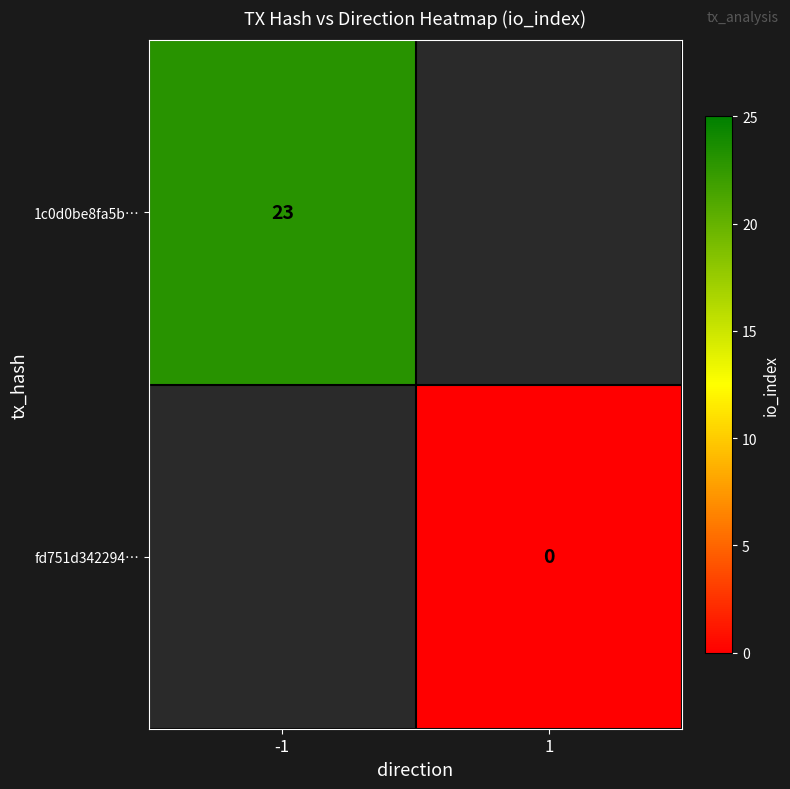

How many data points does each series have?

2